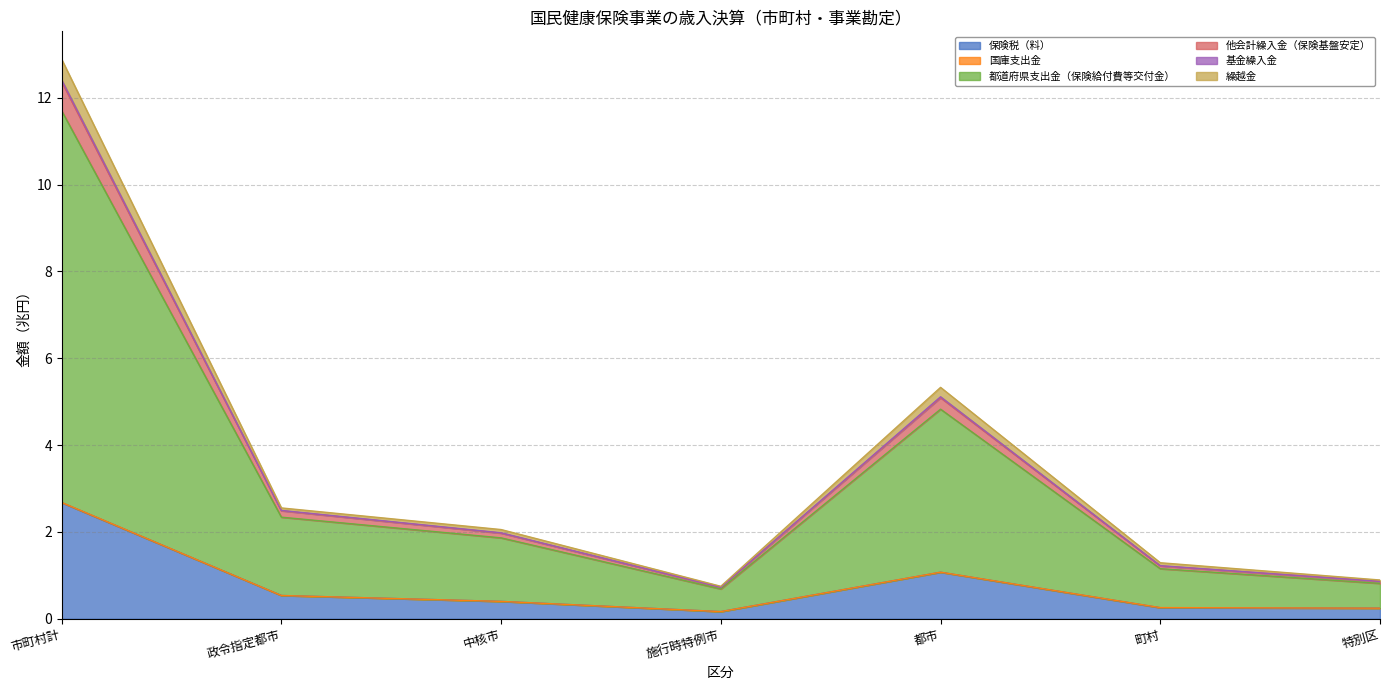

Where is the first local maximum for 基金繰入金?

都市